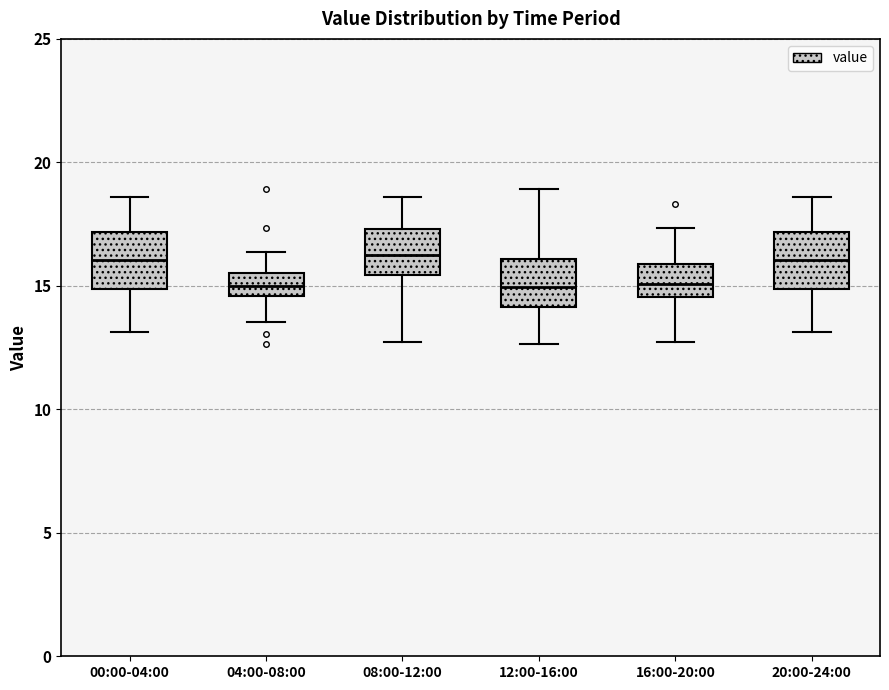

Reading left to right, read every box against the y-axis: the position of its median line, the range the box covers, and the ends of its whiskers. The values are not printed on the chart, so give them approximately, as read against the axis.

00:00-04:00: median 16.0, box 15.0 to 17.0, whiskers 13.0 to 18.5
04:00-08:00: median 15.0, box 14.5 to 15.5, whiskers 13.5 to 16.5
08:00-12:00: median 16.0, box 15.5 to 17.5, whiskers 12.5 to 18.5
12:00-16:00: median 15.0, box 14.0 to 16.0, whiskers 12.5 to 19.0
16:00-20:00: median 15.0, box 14.5 to 16.0, whiskers 12.5 to 17.5
20:00-24:00: median 16.0, box 15.0 to 17.0, whiskers 13.0 to 18.5